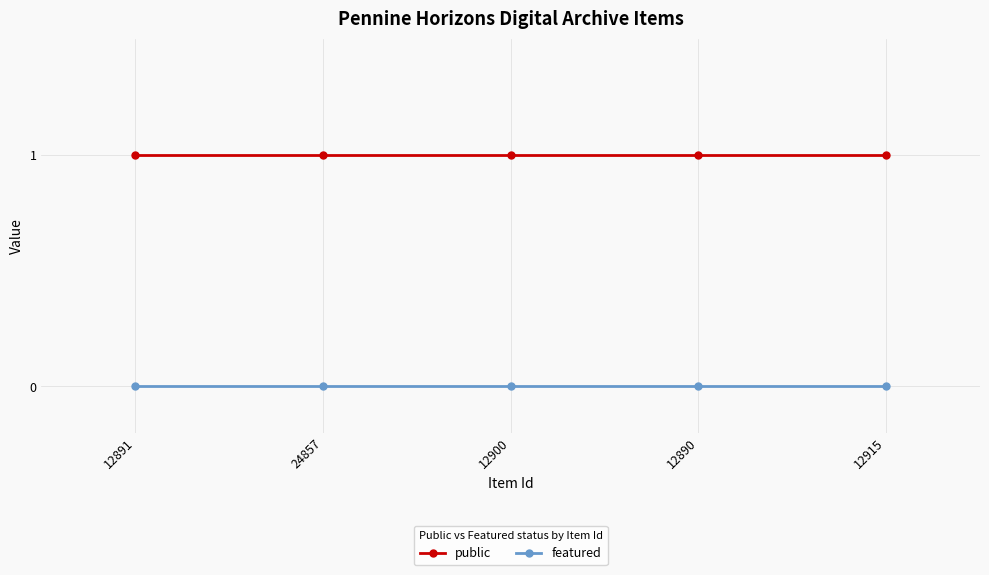

True or false: featured has more than 2 points higher than both neighbors.

False